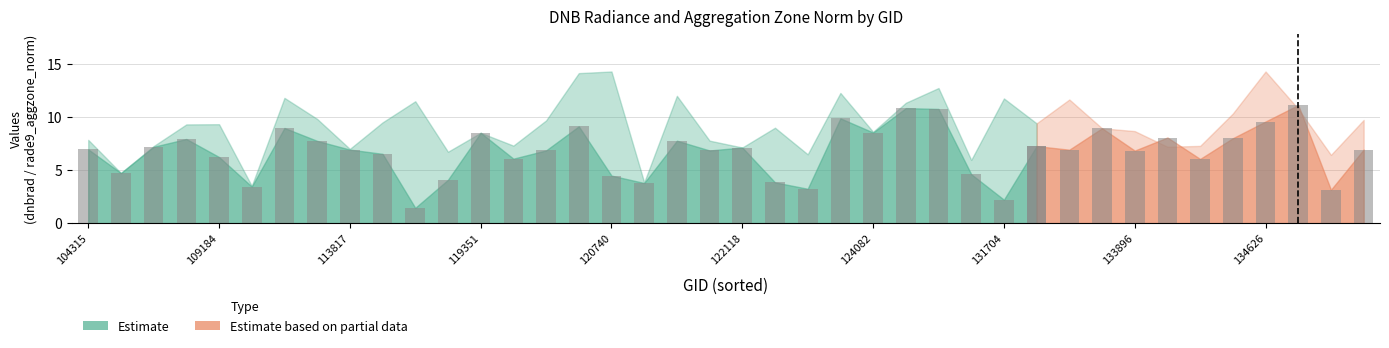

Which series has the widest spread of values?

rade9_aggzone_norm